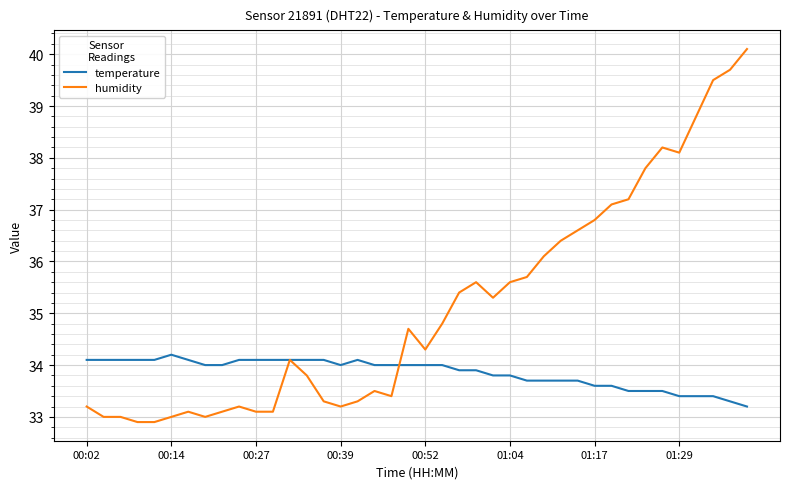

Which series has the largest range (max minus min)?

humidity